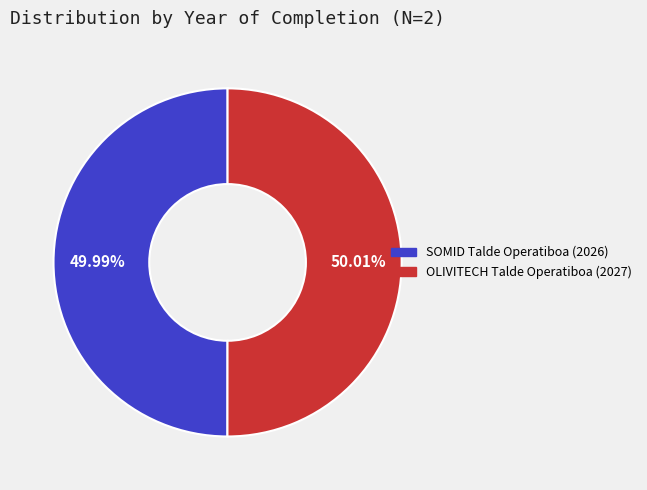

True or false: OLIVITECH Talde Operatiboa accounts for 62% of the total.

False